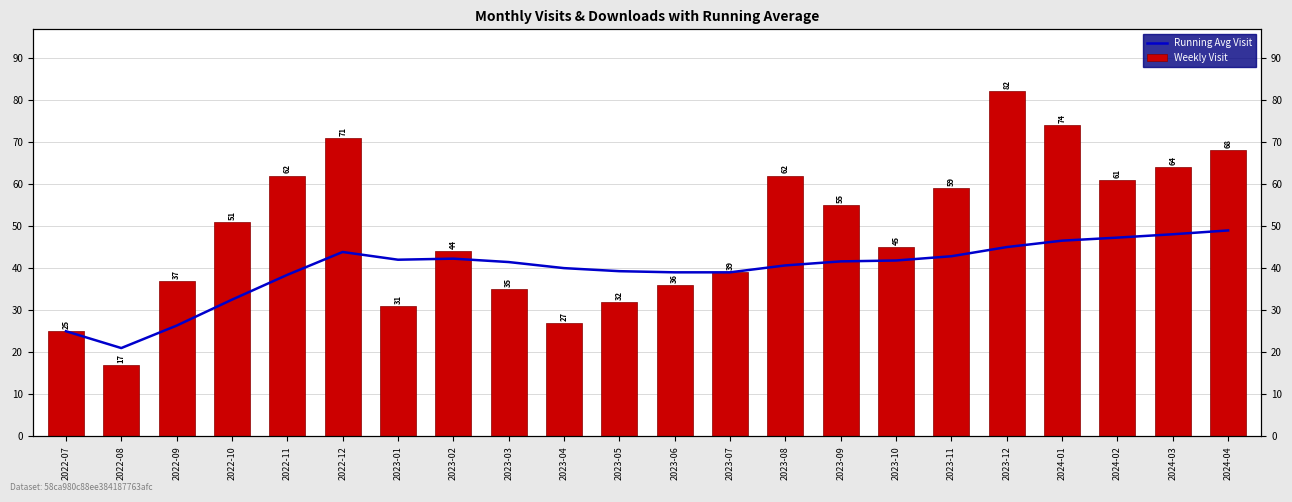

The Running Avg Visit series shows 13.4 at 2023-09. True or false?

False